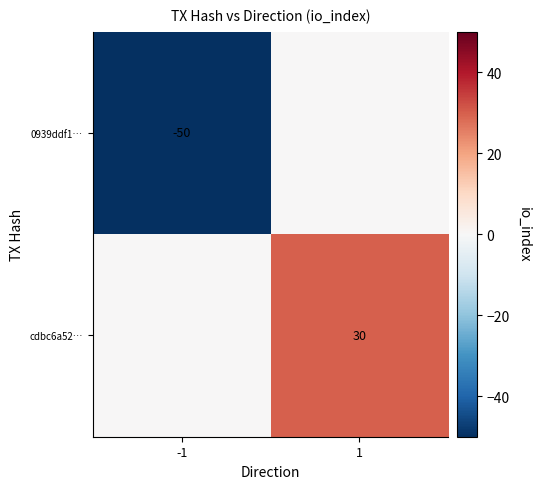

True or false: 0939ddf1… has a value of -50 at -1.

True